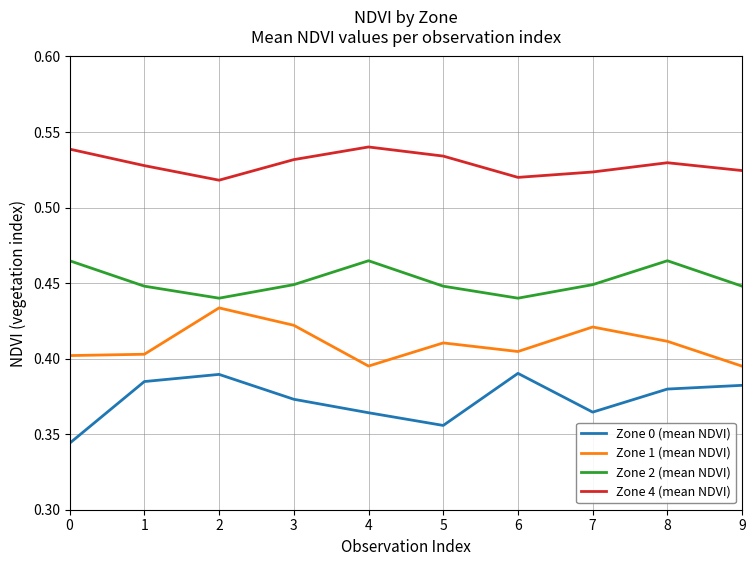

List the series in order of their overall mean, lowest first.

Zone 0 (mean NDVI), Zone 1 (mean NDVI), Zone 2 (mean NDVI), Zone 4 (mean NDVI)